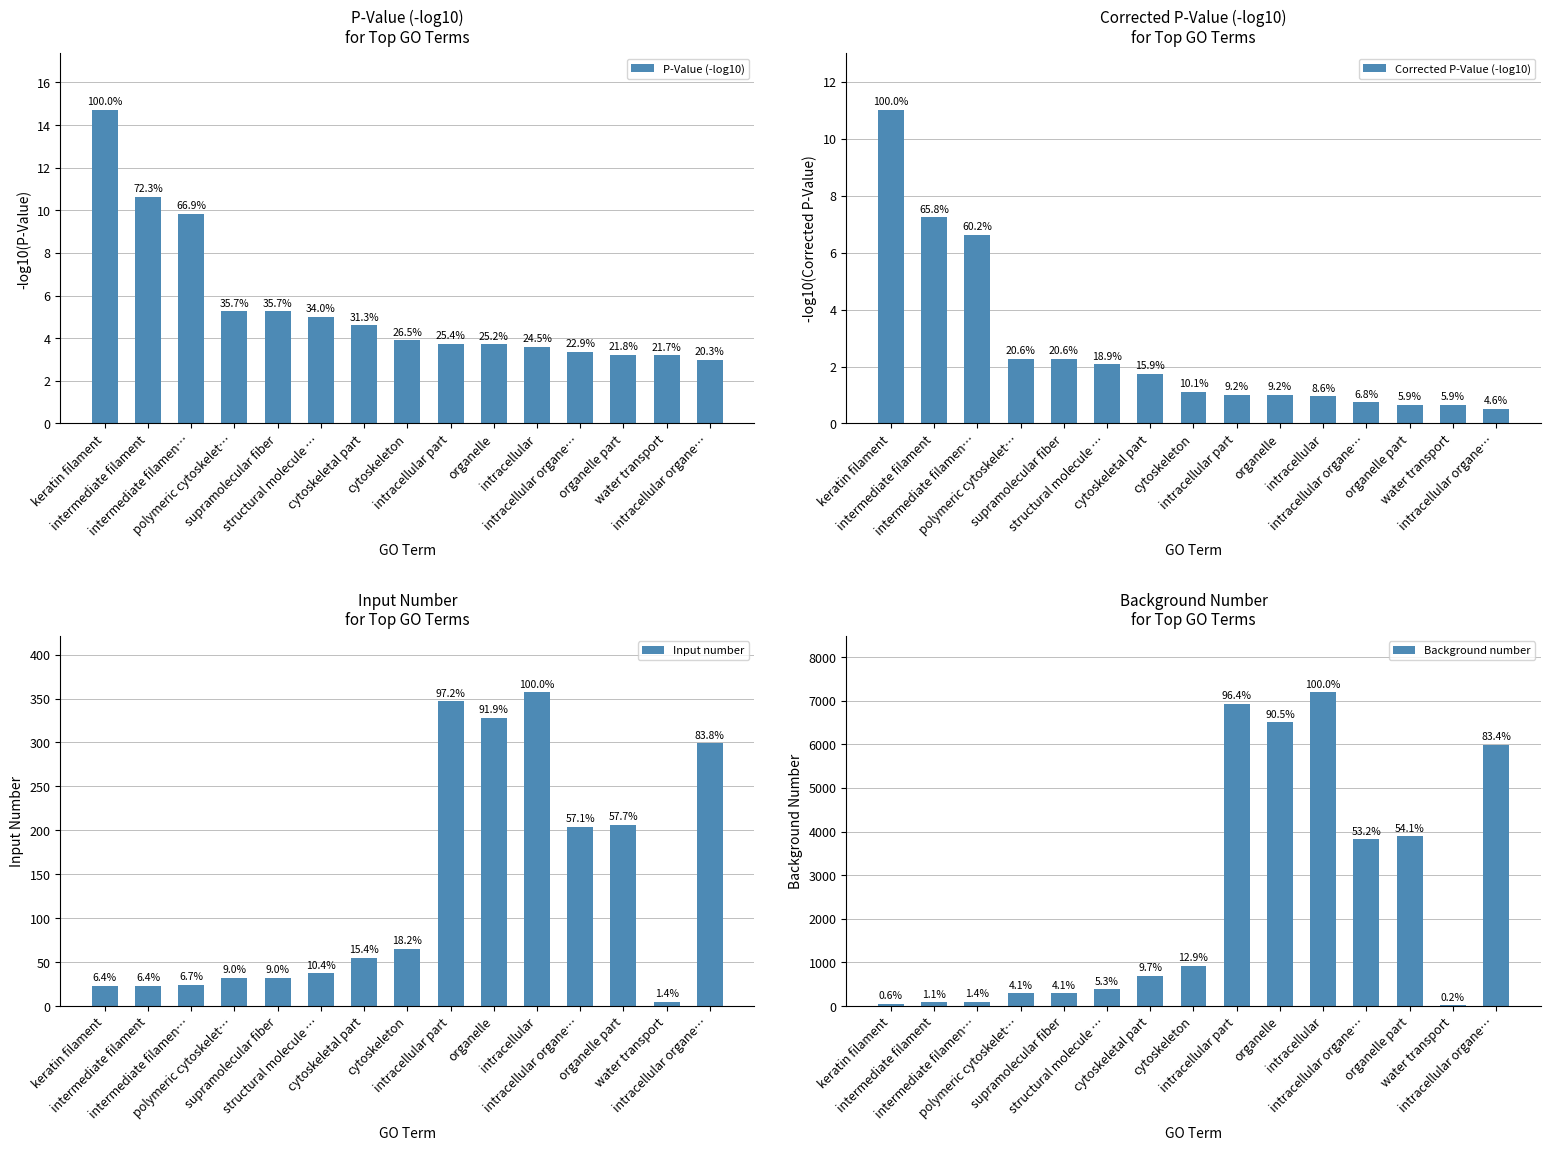

Rank the series by their maximum value, from highest to lowest.

Background number, Input number, P-Value (-log10), Corrected P-Value (-log10)